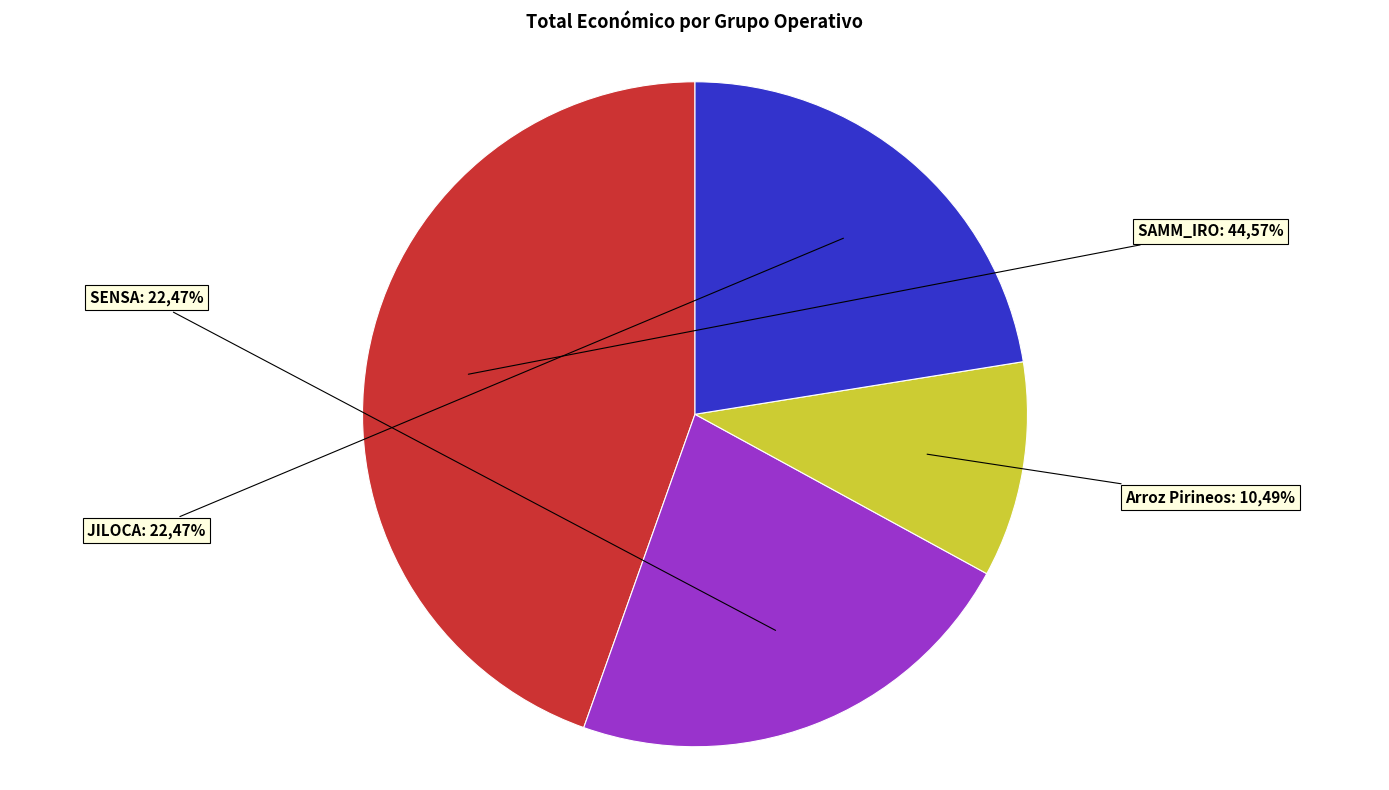

What is the change in value from Arroz Pirineos to JILOCA?

+80000